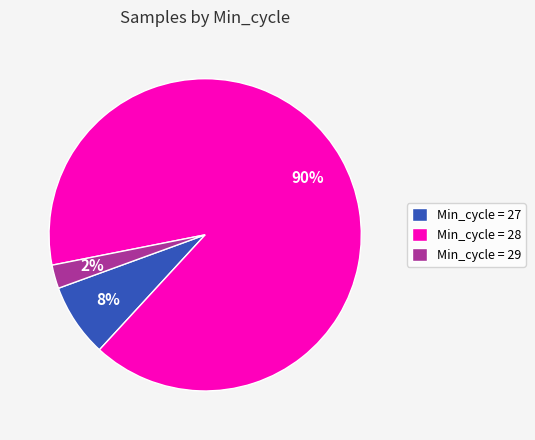

What is the smallest slice in the pie chart?

Min_cycle = 29